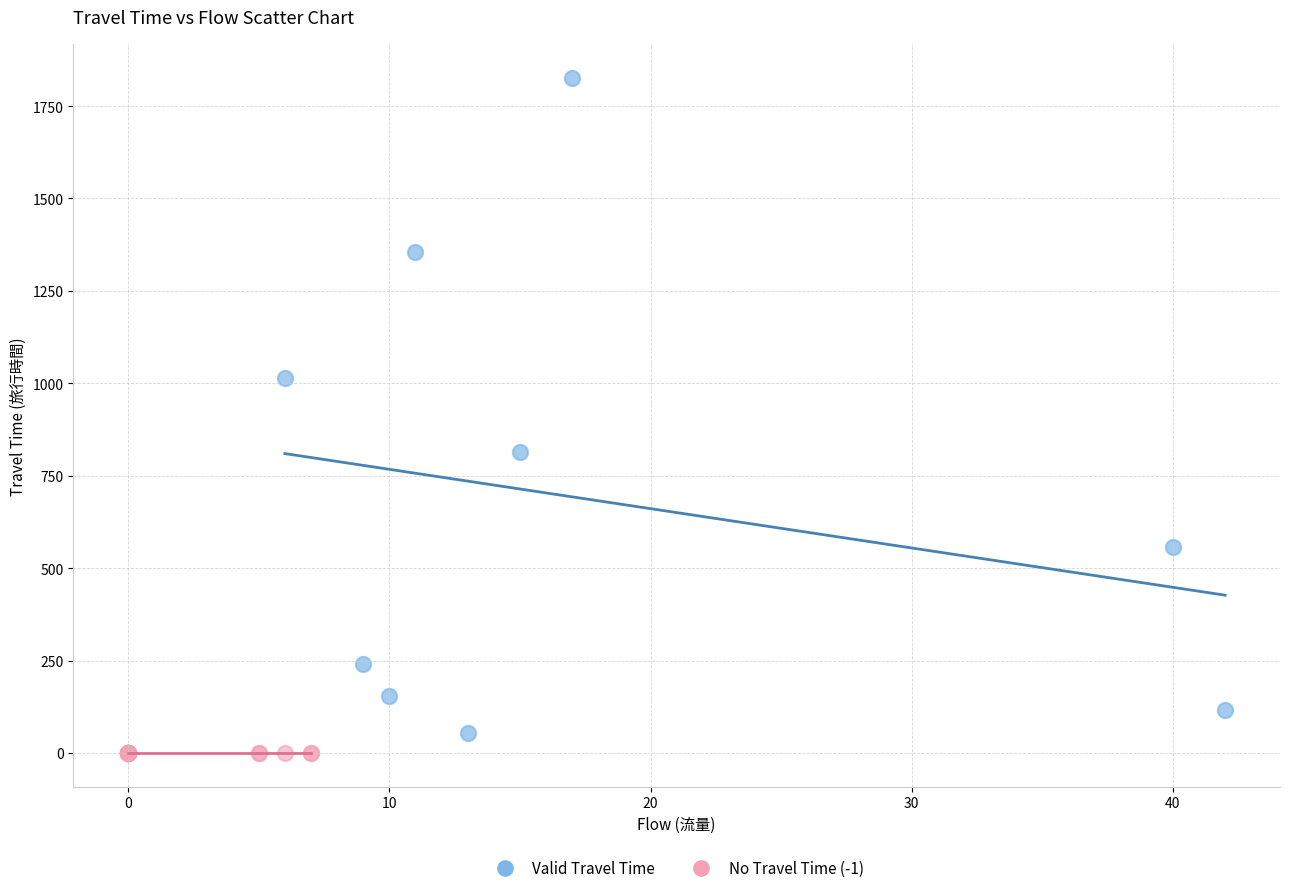

Which series reaches the maximum Y coordinate?

Valid Travel Time